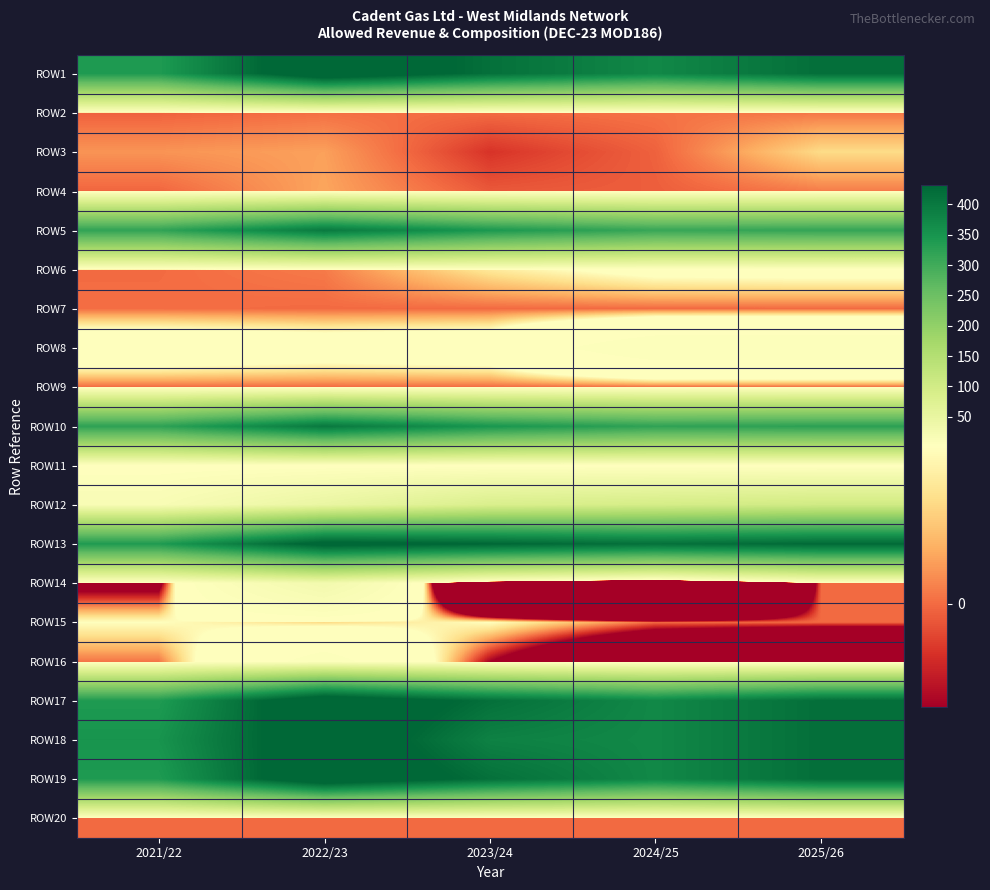

Which category has the highest value across all series?

2022/23